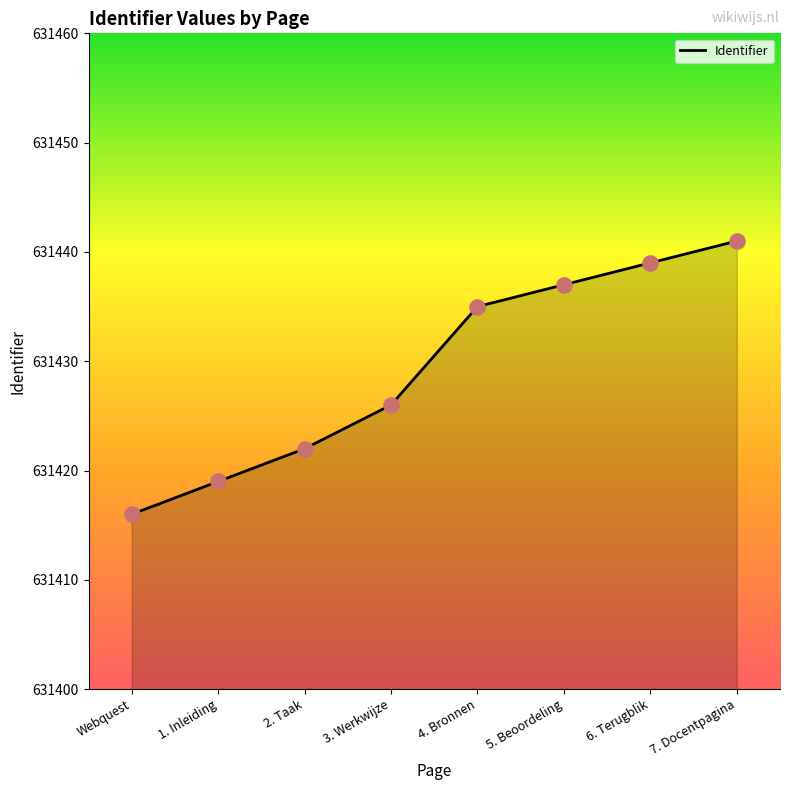

What is the change in value from 2. Taak to 5. Beoordeling?

+15